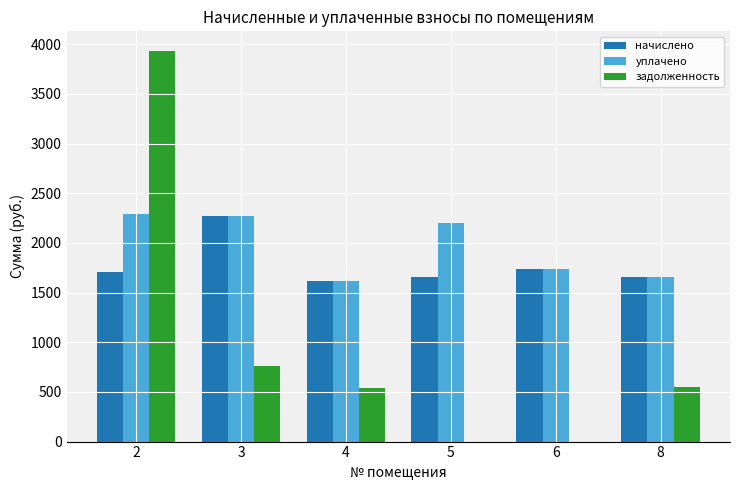

The value of задолженность at 2 is 967.8. True or false?

False